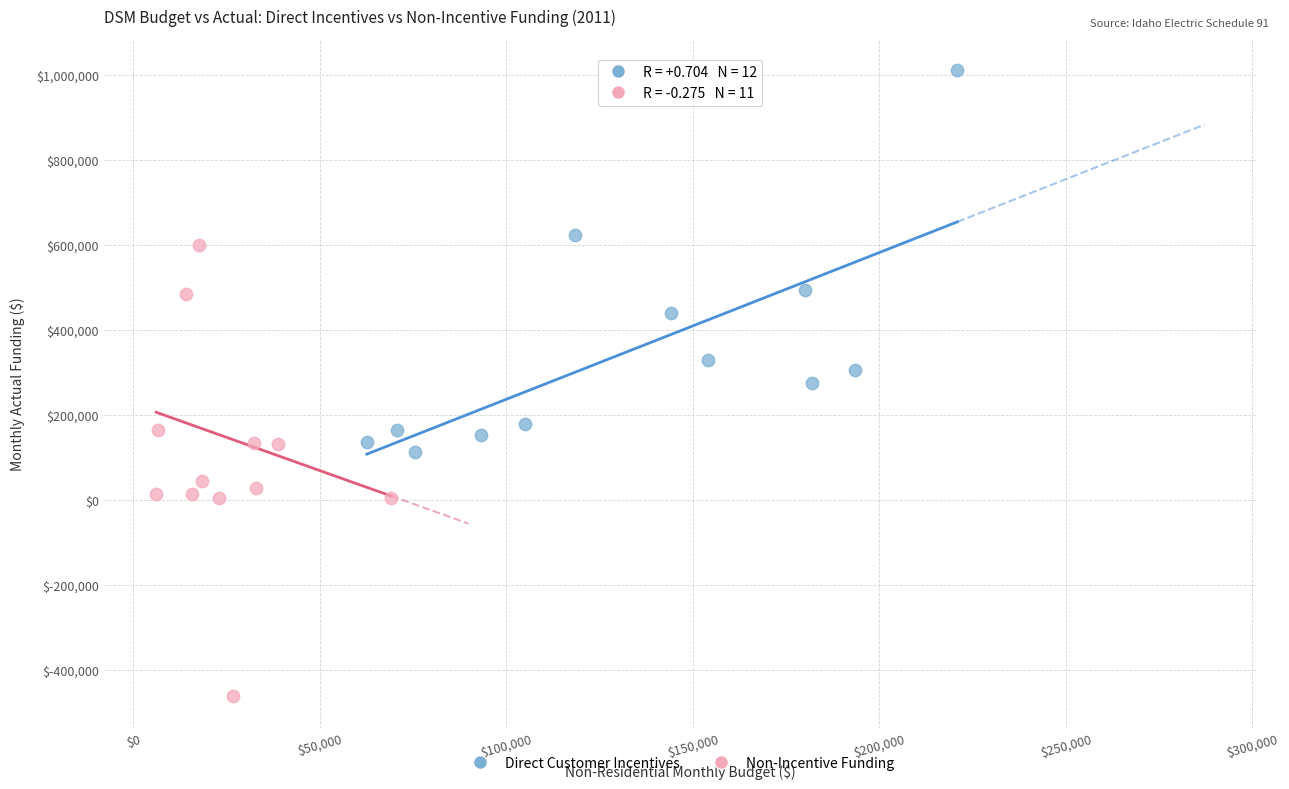

Which series contains the highest Y value?

Direct Customer Incentives